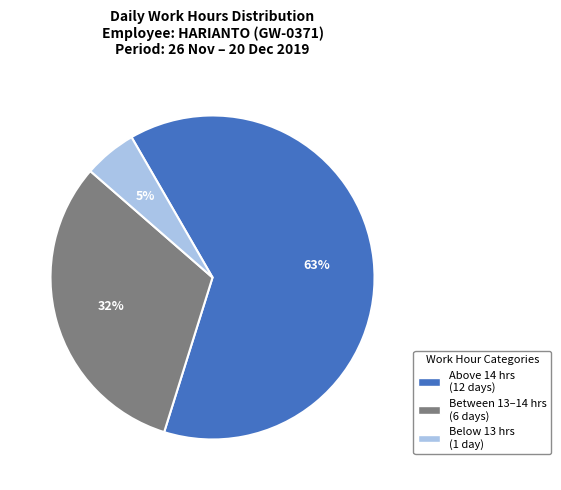

Is there any slice that represents more than half of the pie?

Yes